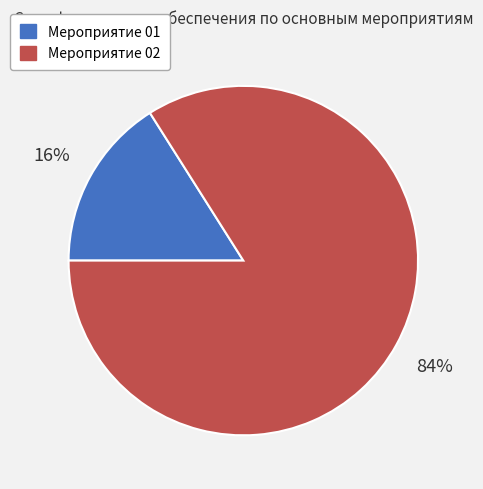

Is the sum of Мероприятие 02 and Мероприятие 01 greater than half?

Yes